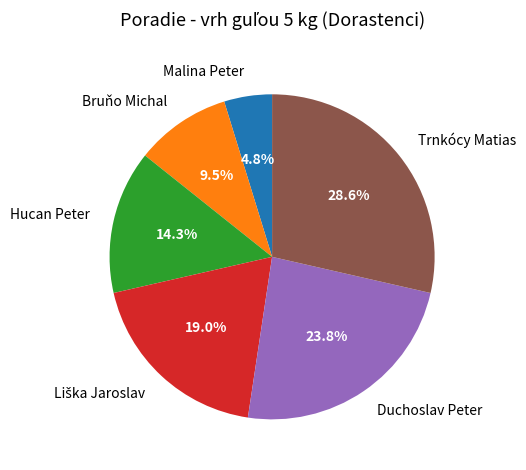

What portion of the pie excludes Trnkócy Matias?

71.4%